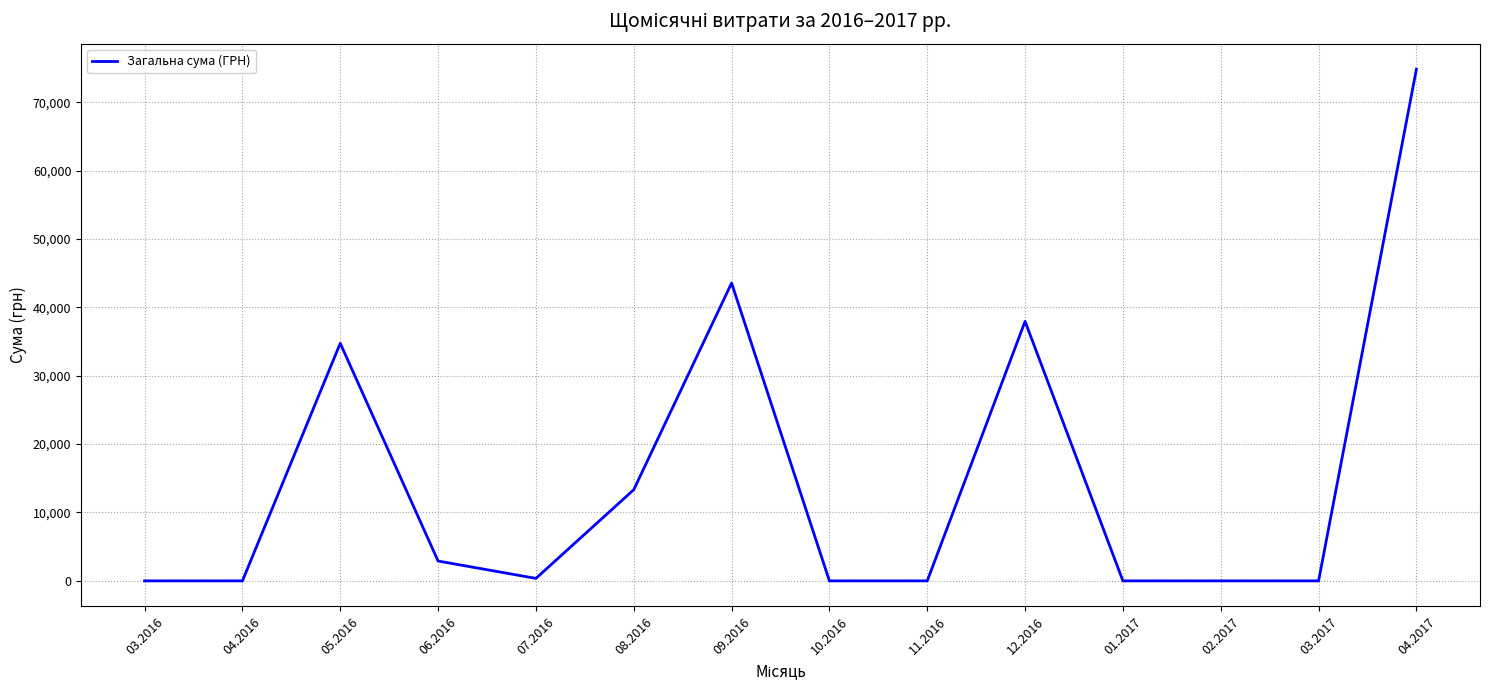

Which label corresponds to the largest value in the chart?

04.2017